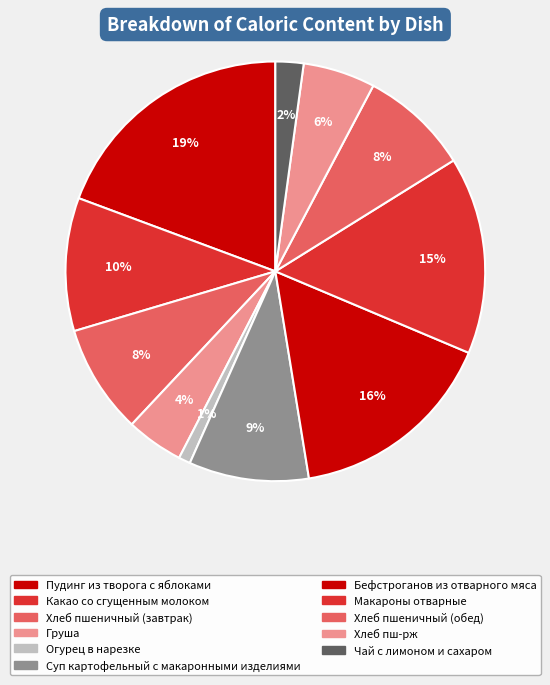

Rank the categories by value from lowest to highest.

Огурец в нарезке, Чай с лимоном и сахаром, Груша, Хлеб пш-рж, Хлеб пшеничный (завтрак), Хлеб пшеничный (обед), Суп картофельный с макаронными изделиями, Какао со сгущенным молоком, Макароны отварные, Бефстроганов из отварного мяса, Пудинг из творога с яблоками